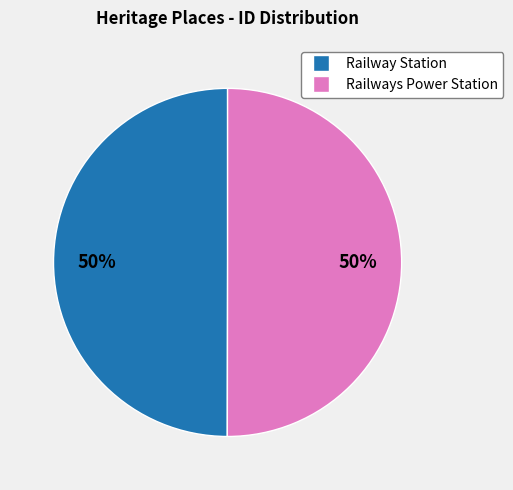

The Railways Power Station slice represents 50% of the pie. True or false?

True